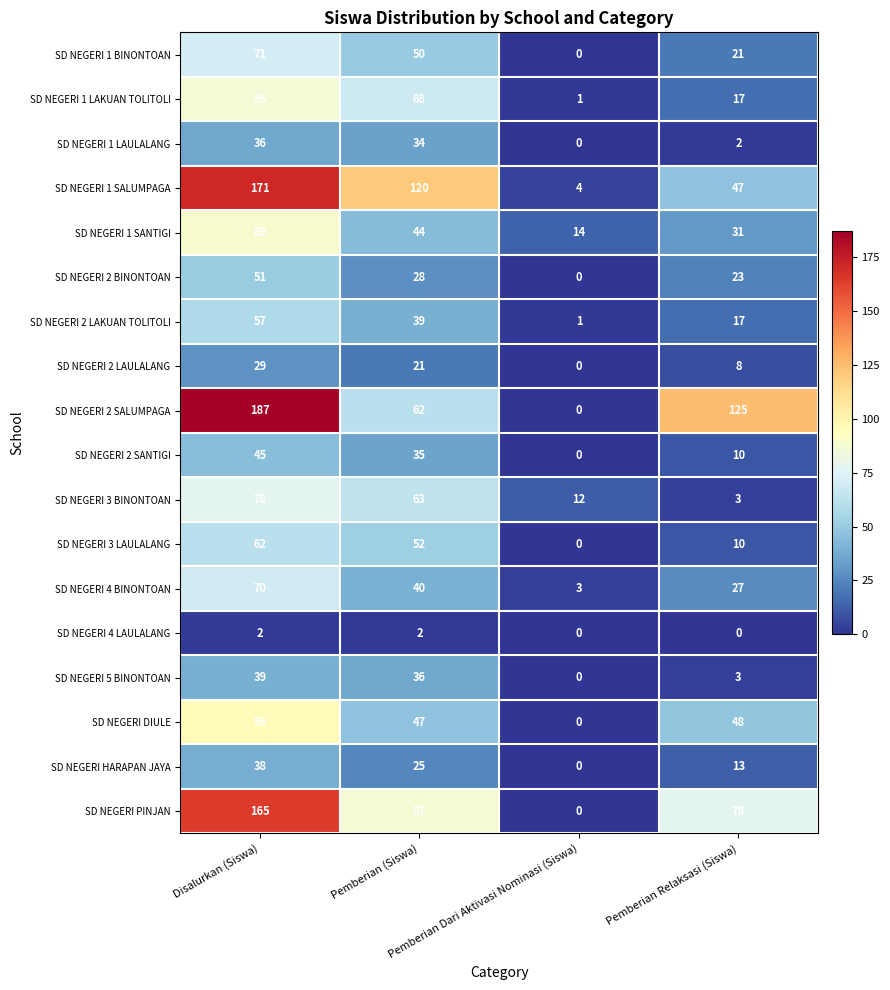

Which series has the largest total across all categories?

SD NEGERI 2 SALUMPAGA